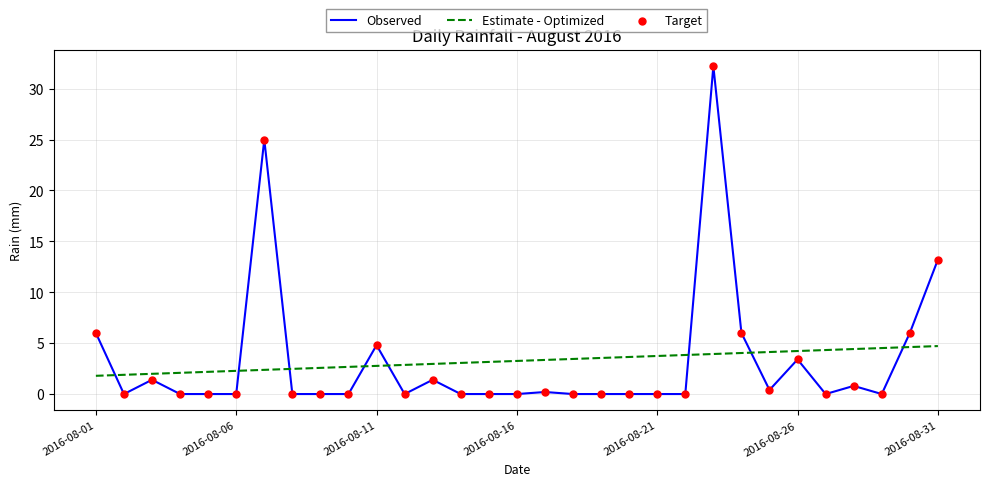

Which series has the widest spread of values?

Observed